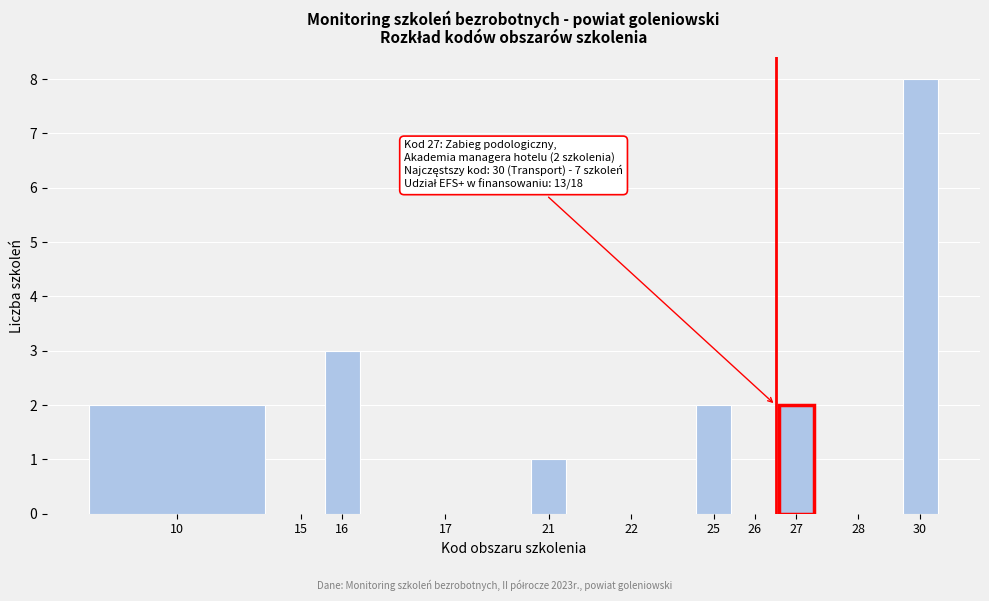

Reading left to right, transcribe all the data shown in this chart.

10=2	15=0	16=3	17=0	21=1	22=0	25=2	26=0	27=2	28=0	30=8